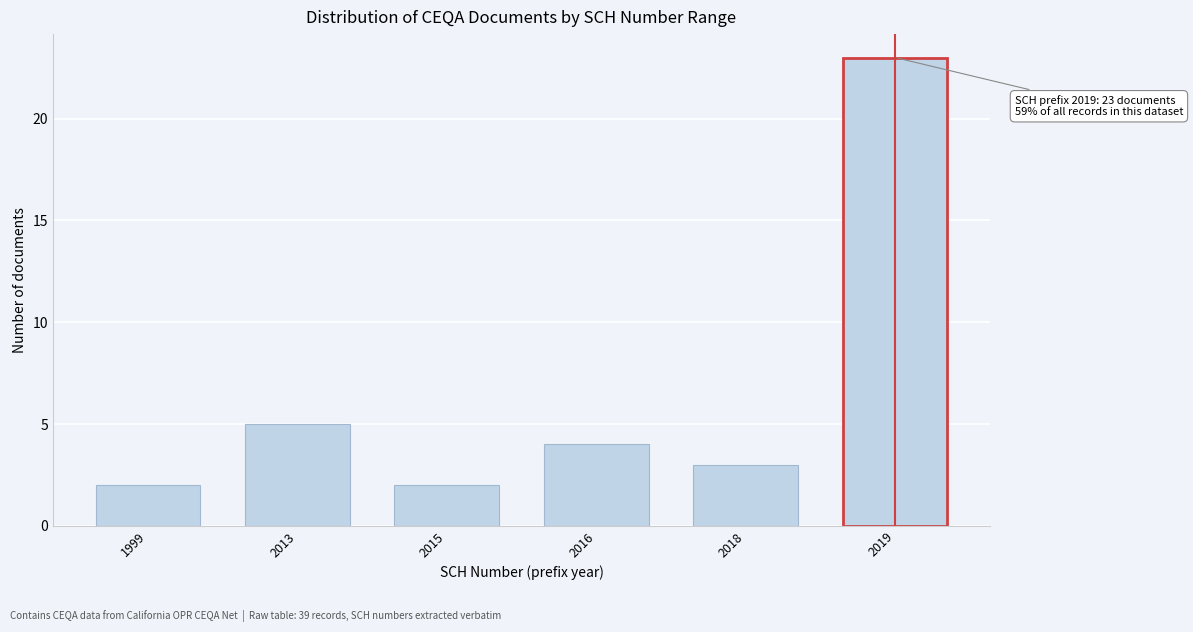

Reading left to right, what are all the values shown in this chart?

1999=2	2013=5	2015=2	2016=4	2018=3	2019=23